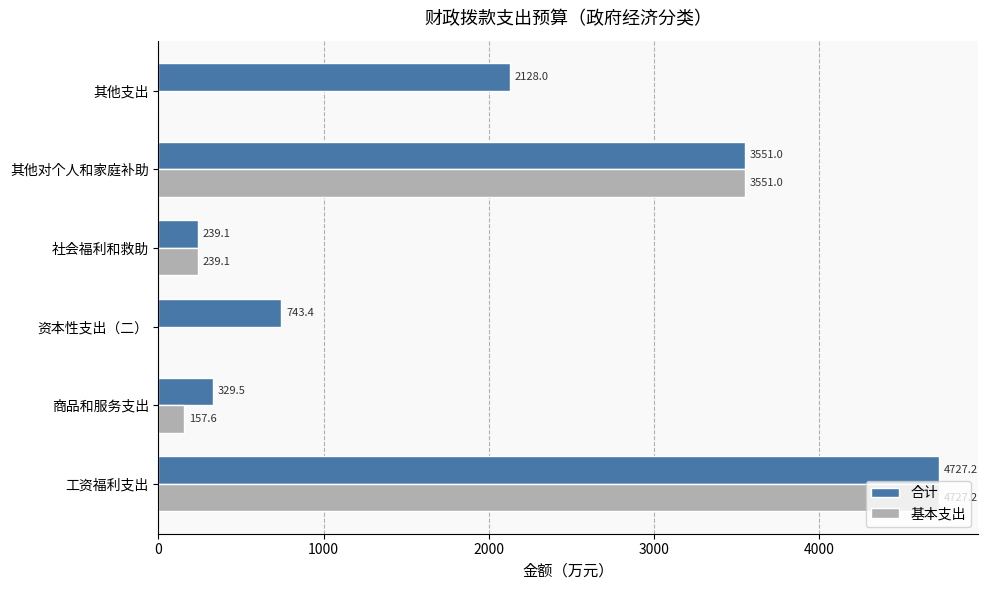

Which series has the largest total across all categories?

合计